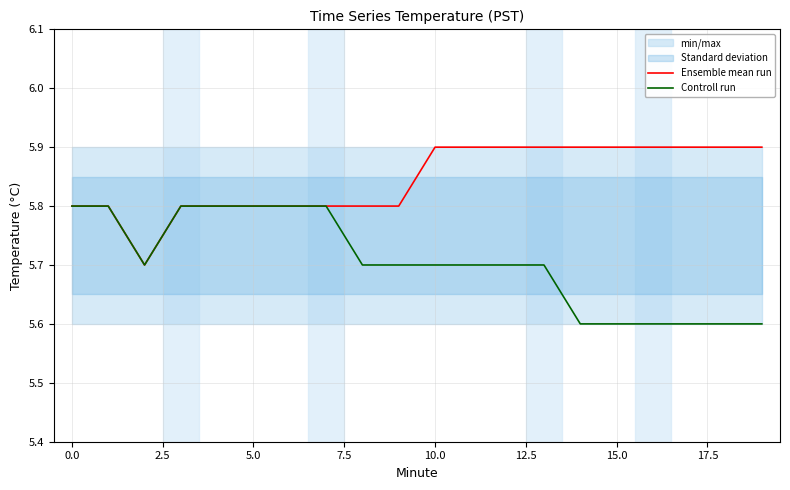

Is it true that Ensemble mean run equals 5.9 at 10.0?

True